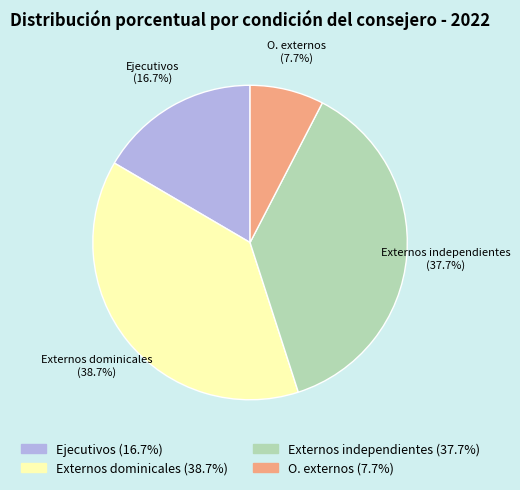

Is there any slice that represents more than half of the pie?

No